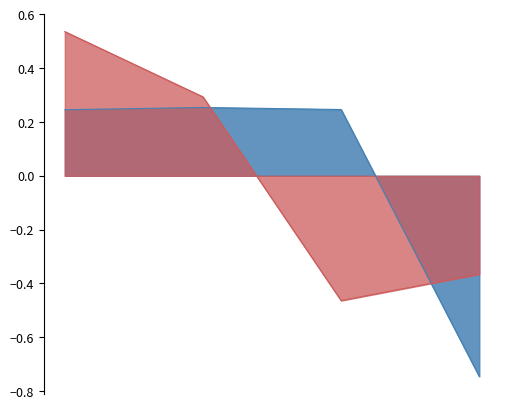

Count the transactionPricePerShare values in the range 0 to 1.

3